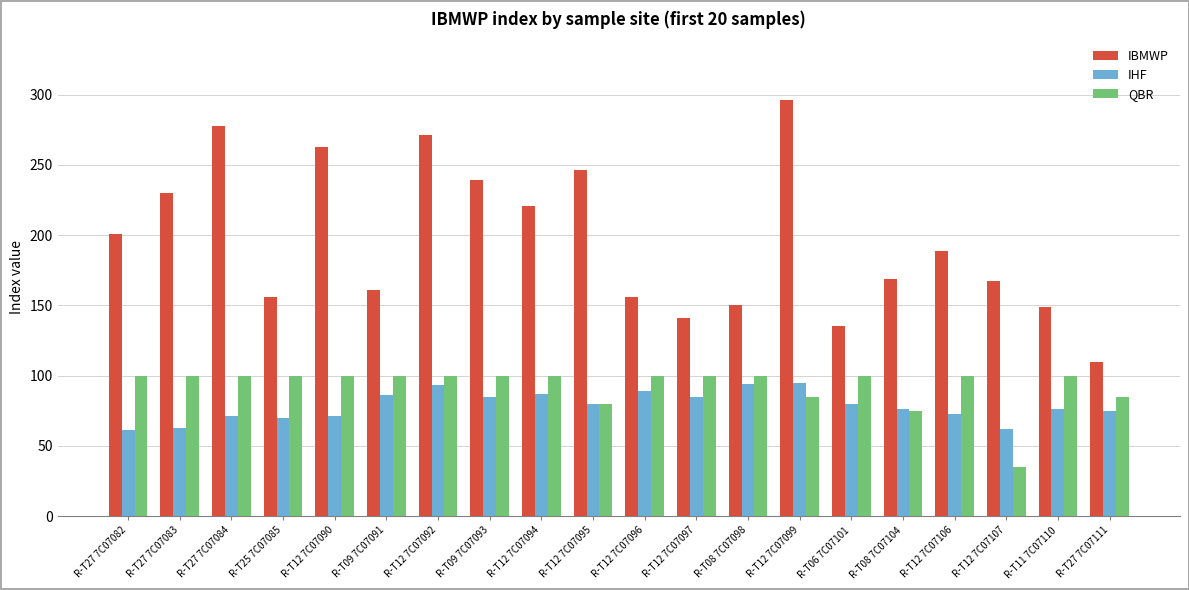

The QBR series shows 85 at R-T27 7C07111. True or false?

True